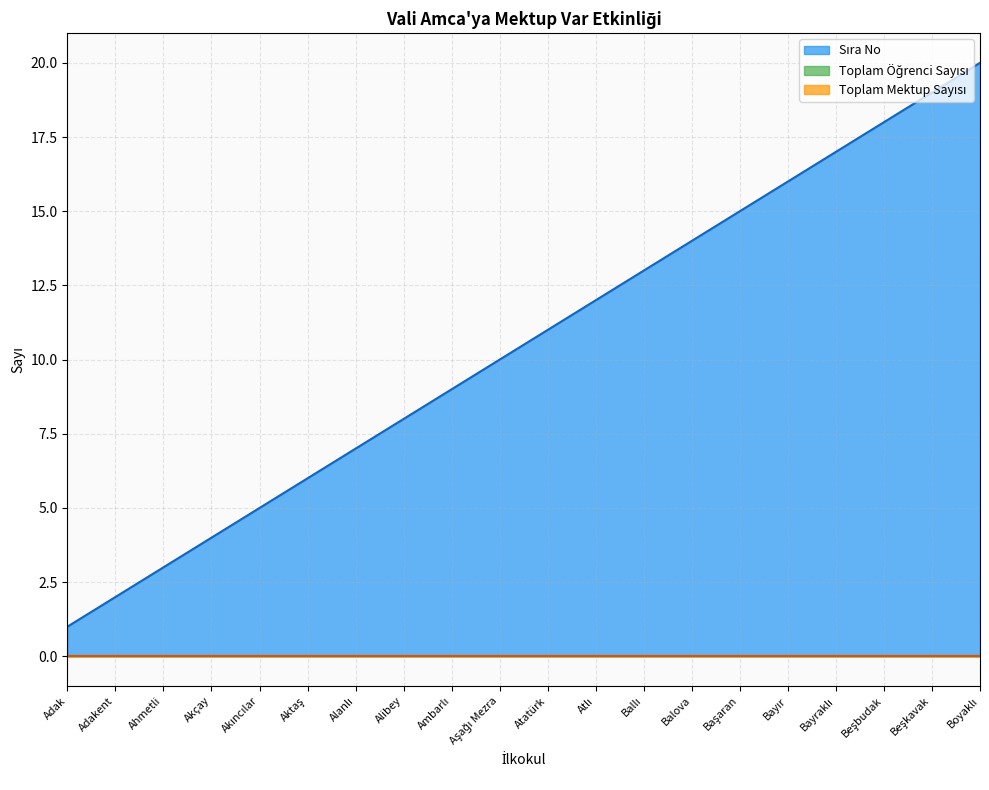

What is the label of the 9th point from the right?

Atlı